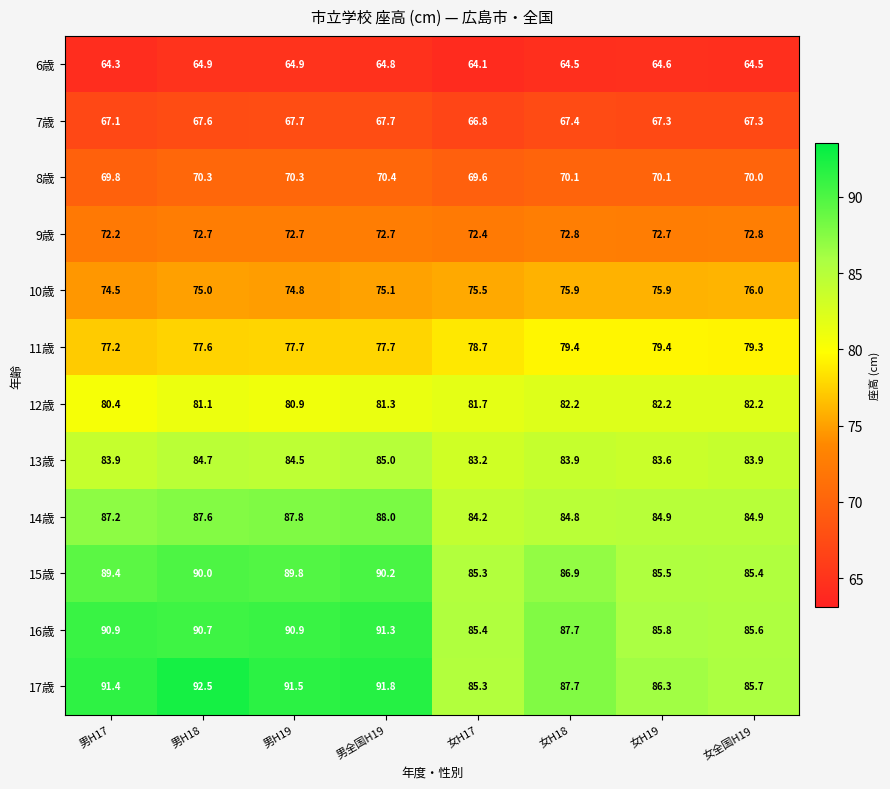

Rank the series at 男H18 from lowest to highest value.

6歳, 7歳, 8歳, 9歳, 10歳, 11歳, 12歳, 13歳, 14歳, 15歳, 16歳, 17歳